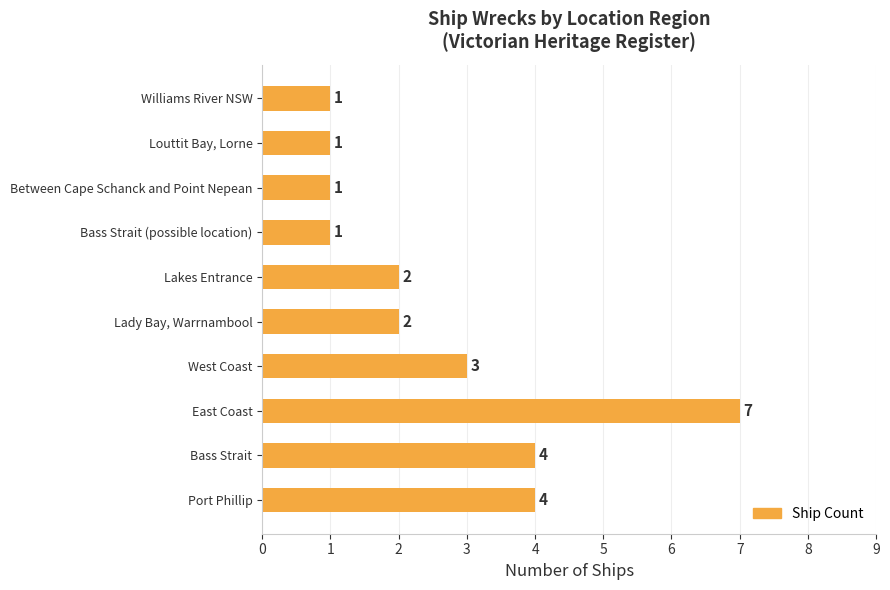

How many distinct data groups are displayed?

1